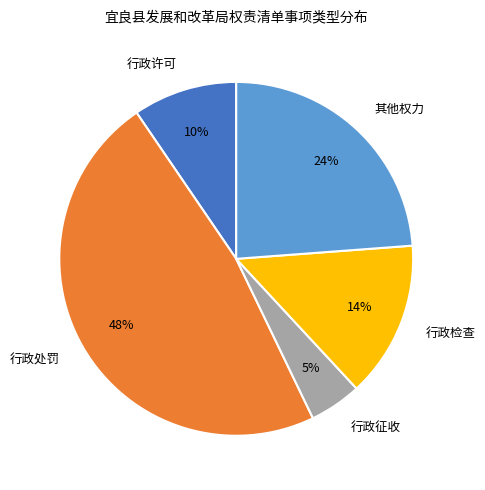

What is the smallest slice in the pie chart?

行政征收